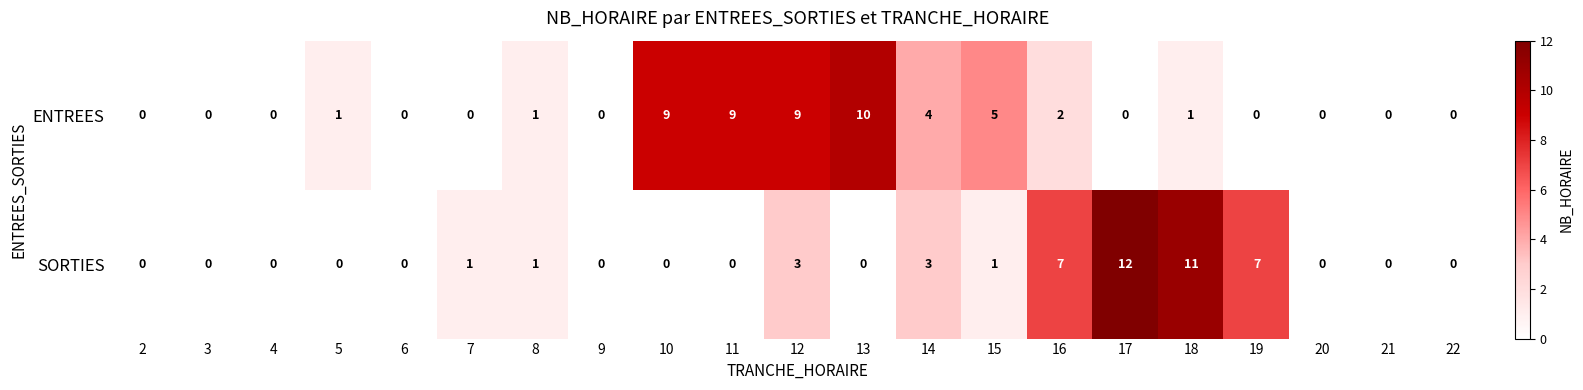

Is it true that ENTREES equals 16 at 10?

False